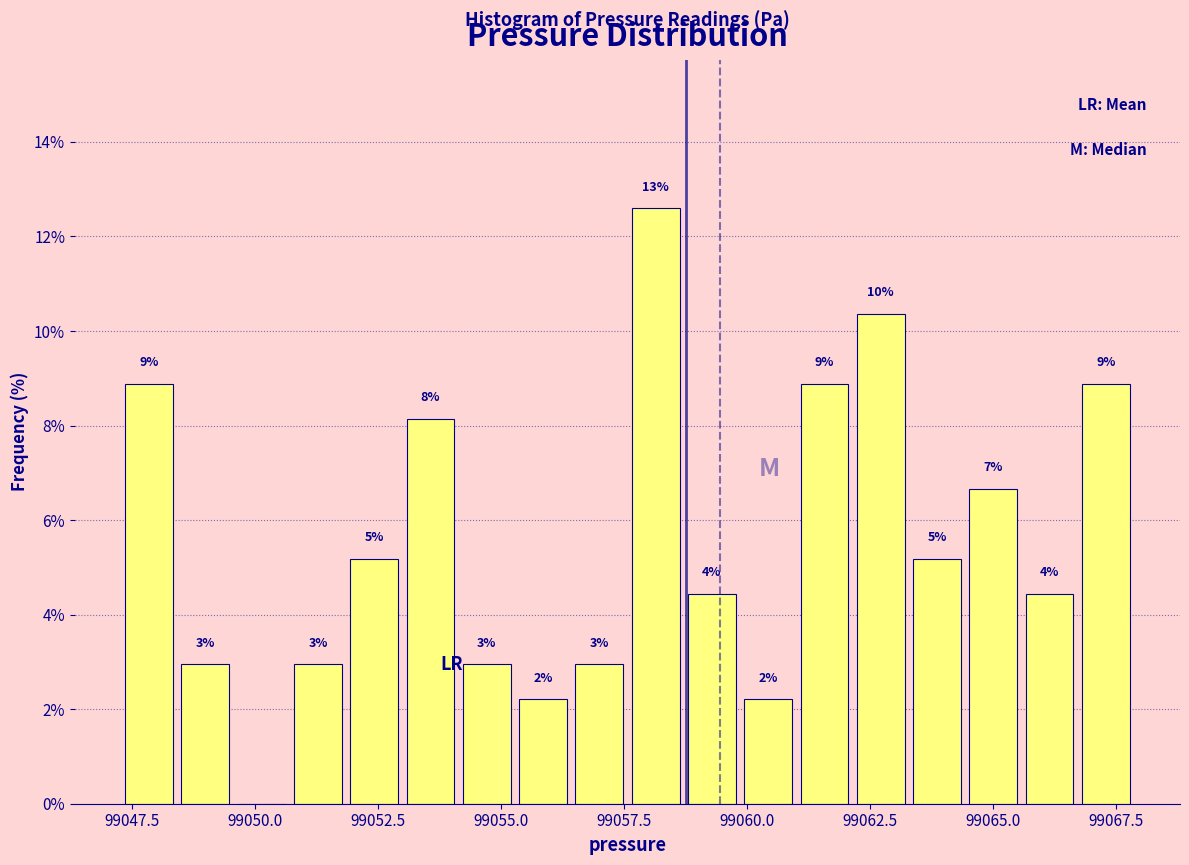

Read against the x-axis, roughly where is the centre of the tallest bar?

99058.0